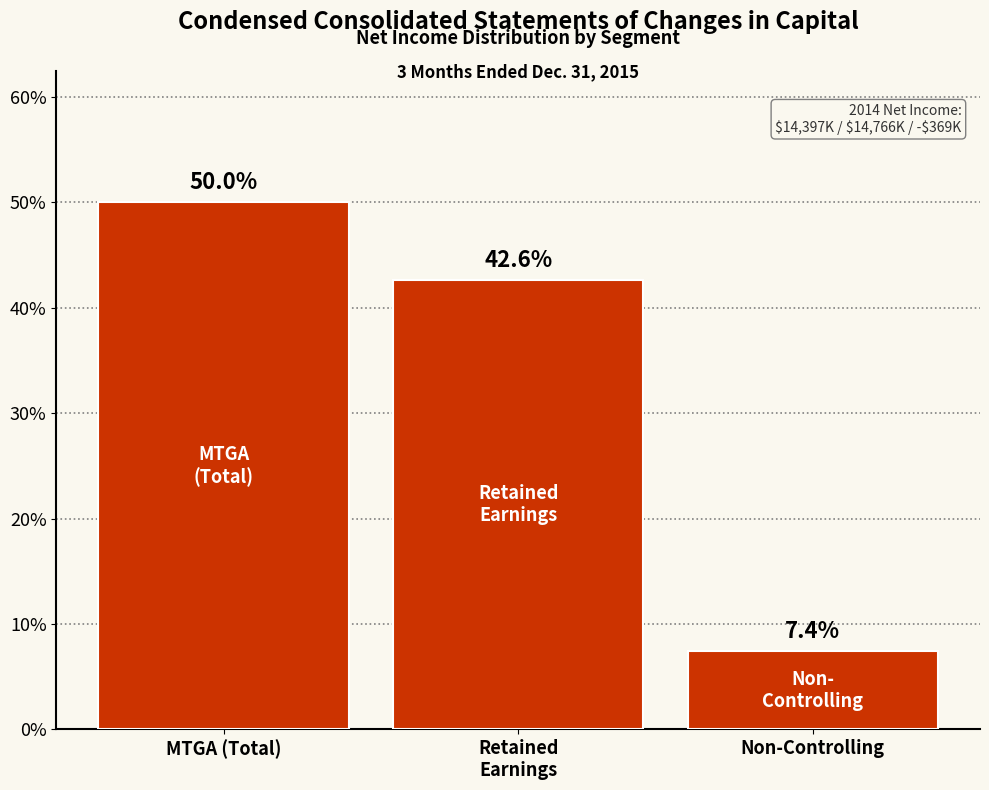

Reading left to right, list all the values displayed in this chart.

50.0	42.6	7.4